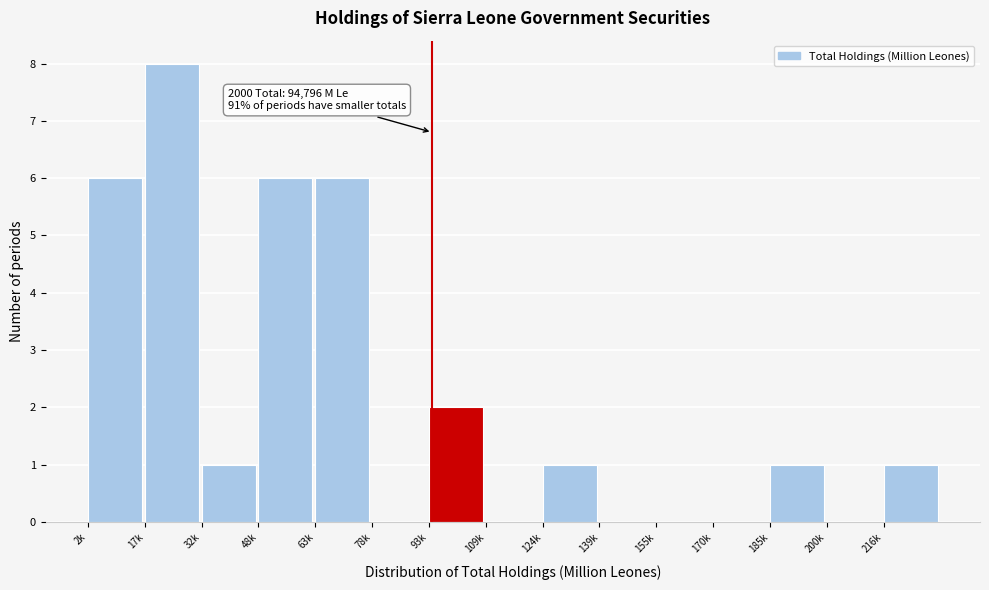

Reading left to right, list all the values displayed in this chart.

2k=6	17k=8	32k=1	48k=6	63k=6	78k=0	93k=2	109k=0	124k=1	139k=0	155k=0	170k=0	185k=1	200k=0	216k=1